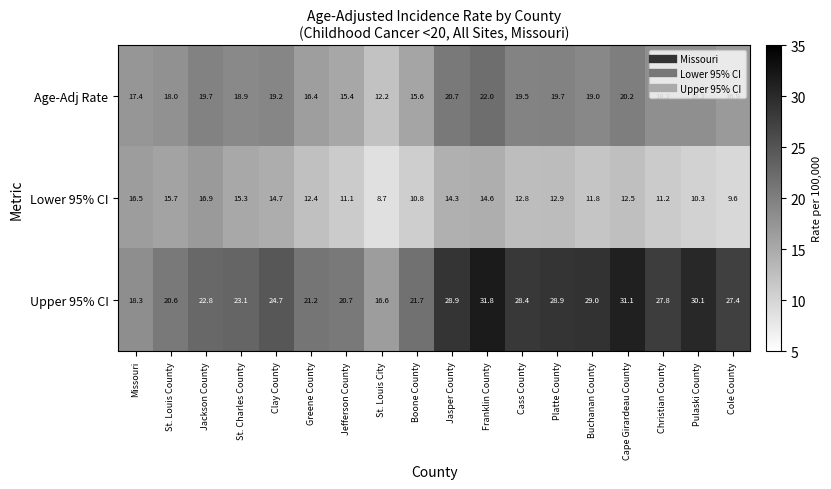

What is the sum of all Upper 95% CI values?

453.1